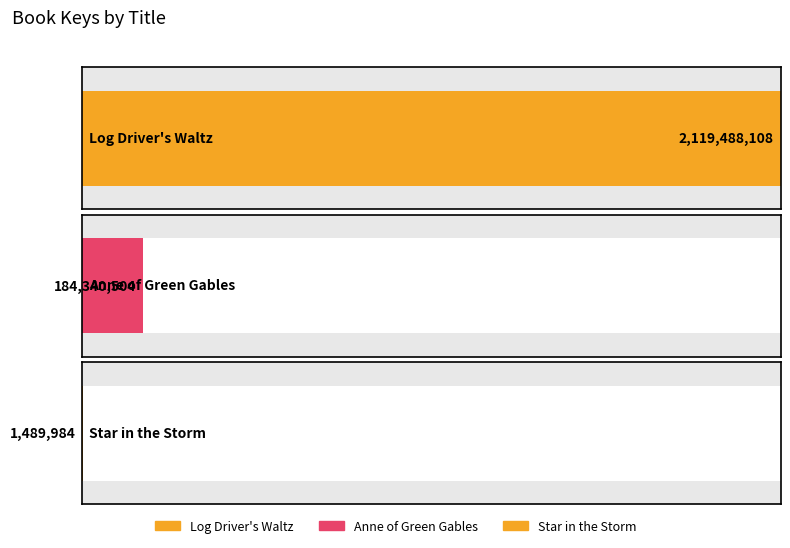

Which label corresponds to the largest value in the chart?

Log Driver's Waltz